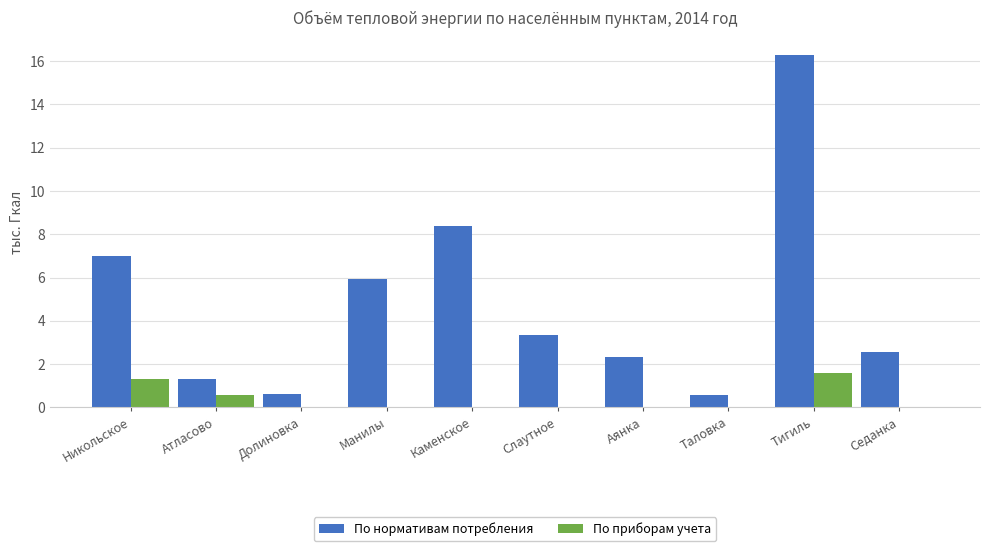

The По нормативам потребления series shows 5.9 at Манилы. True or false?

True